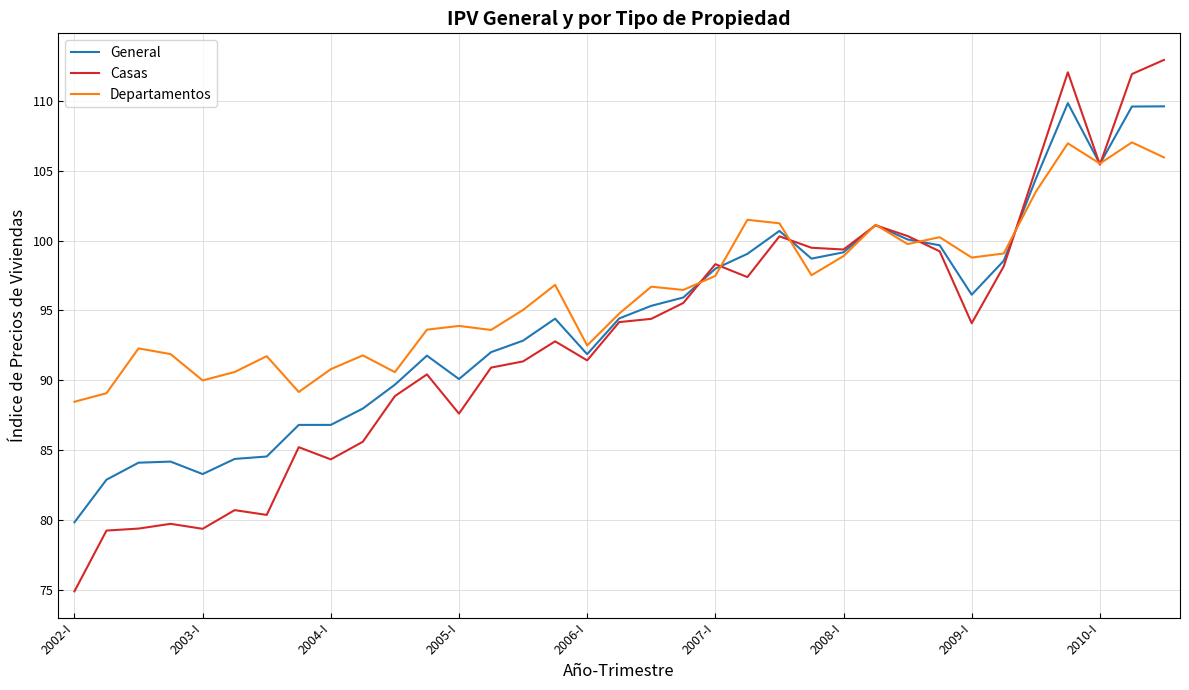

At how many categories does at least one series exceed 80?

35